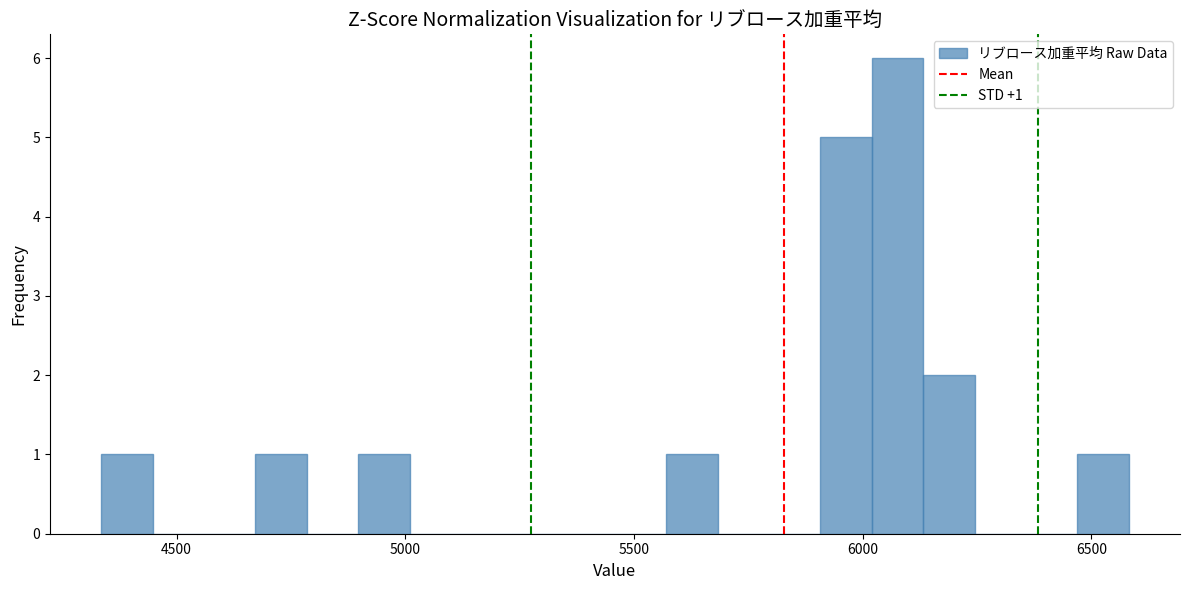

Around what value on the x-axis is the tallest bar? Give the approximate position of its centre, as read against the axis.

6100